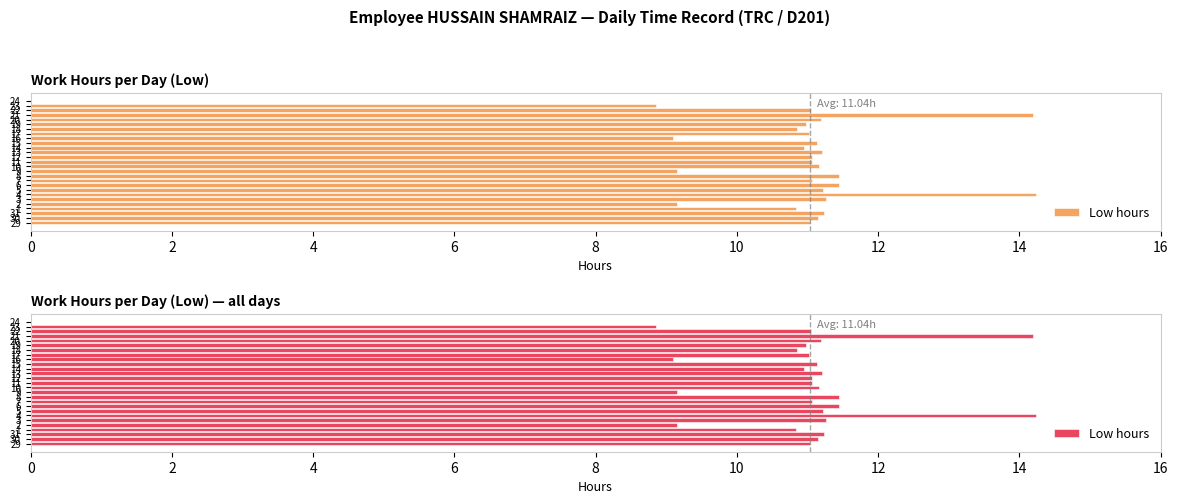

The chart shows a value of 11.2 at 30. True or false?

True